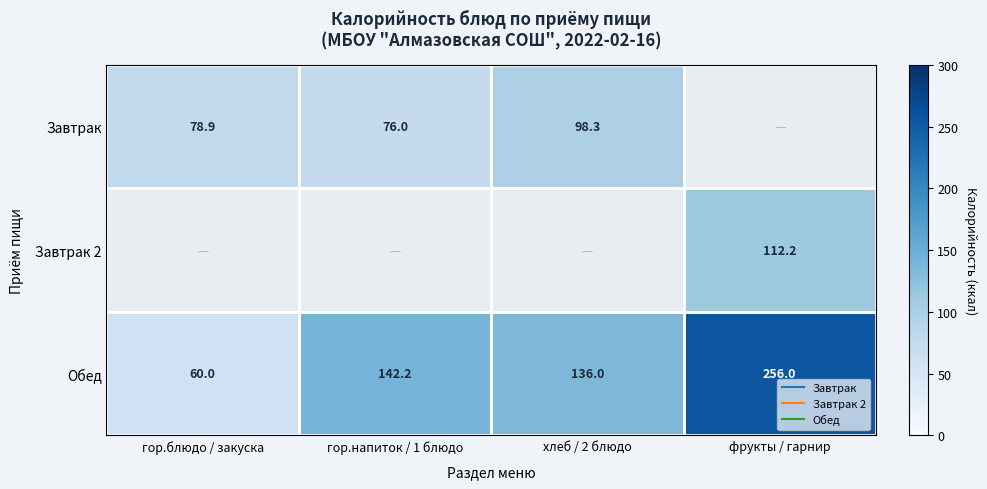

Which series changed the most between хлеб / 2 блюдо and фрукты / гарнир?

Обед